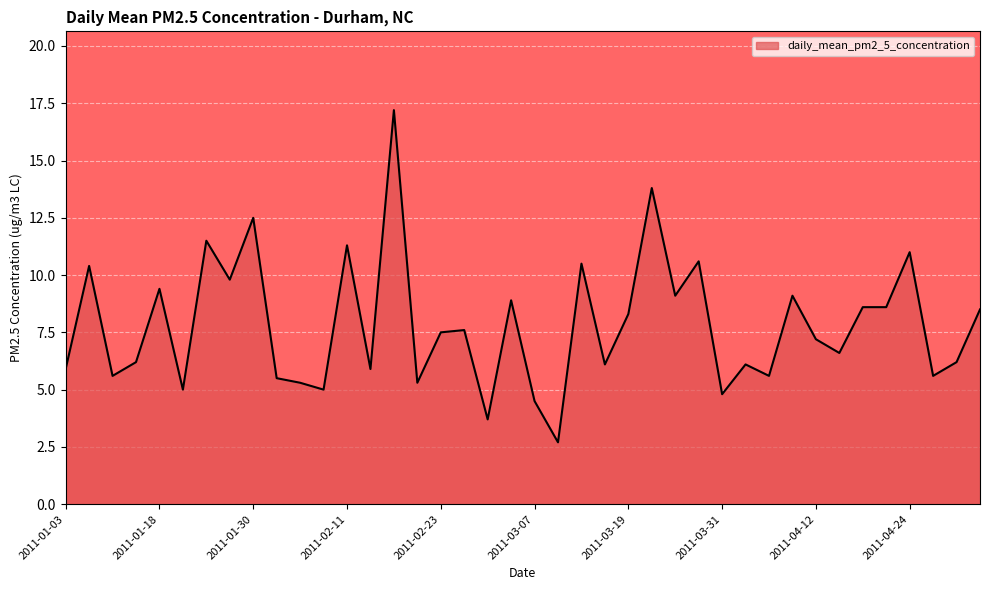

What is the difference between the maximum and minimum values?

14.5